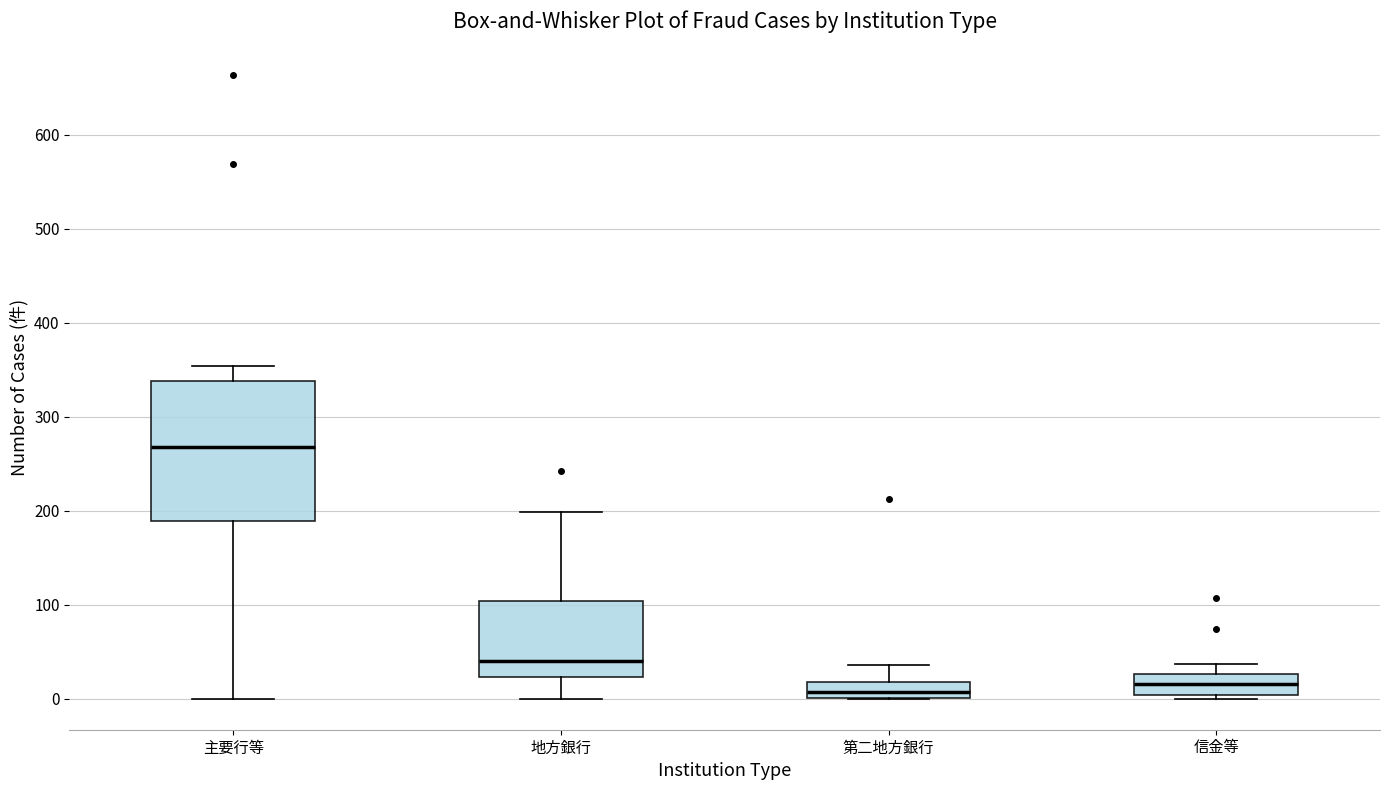

Which box's median line is the highest?

主要行等